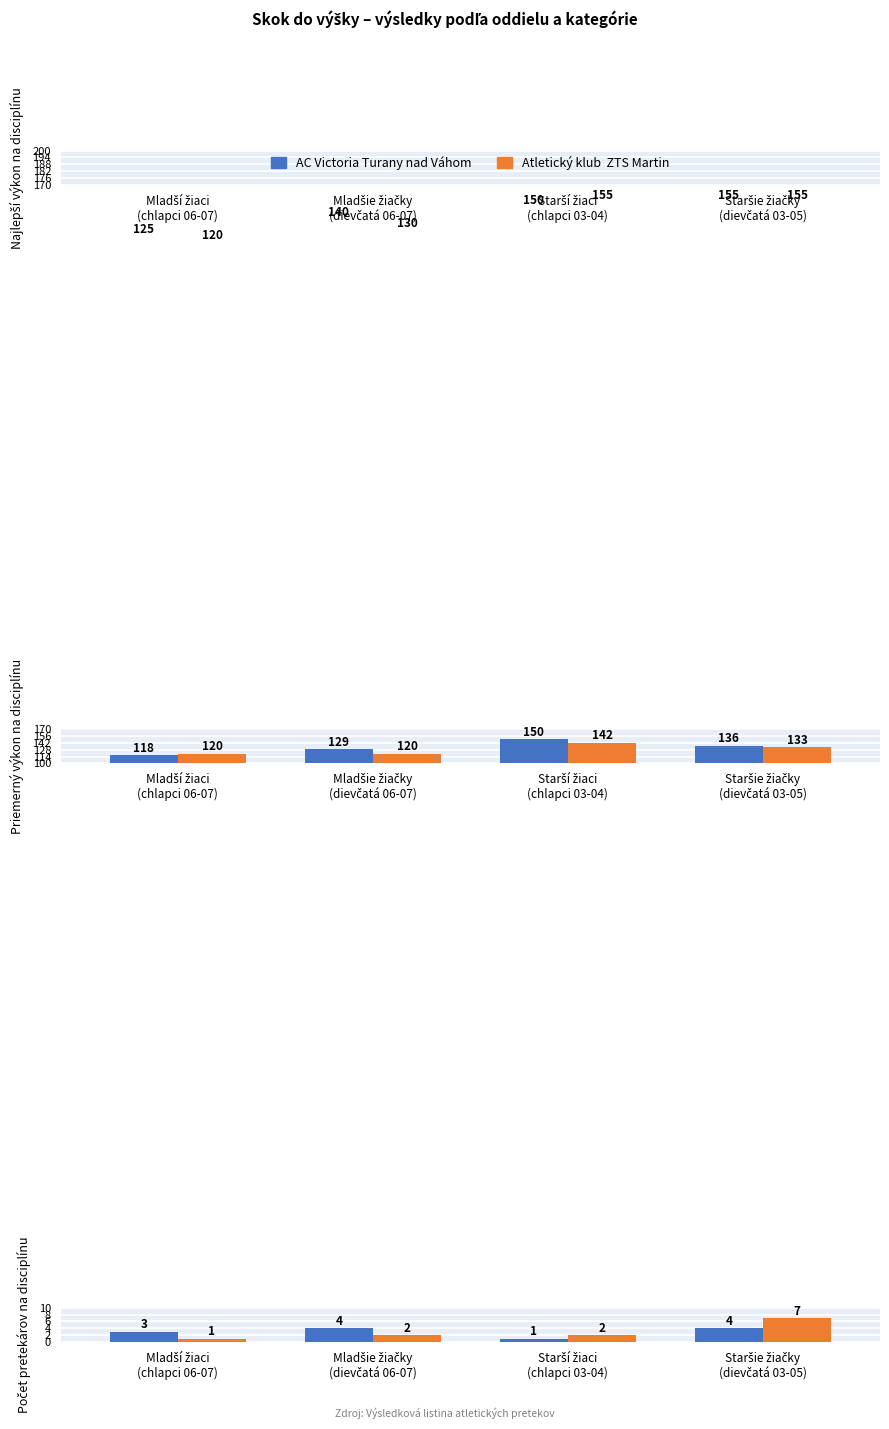

Rank the series at Mladšie žiačky
(dievčatá 06-07) from highest to lowest value.

AC Victoria Turany nad Váhom, Atletický klub  ZTS Martin